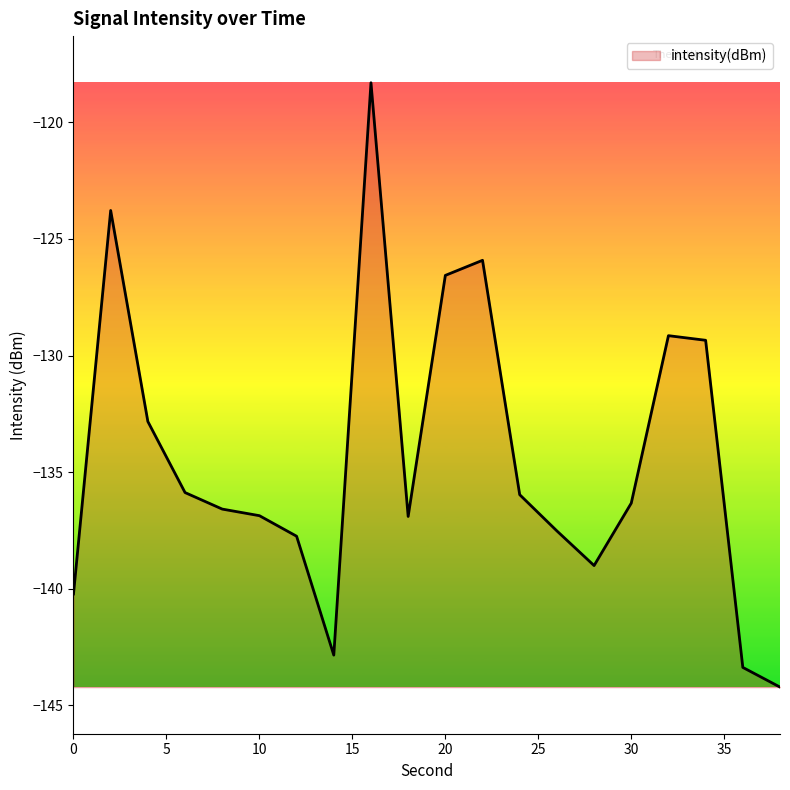

How many interior local peaks (higher than both neighbors) does the data have?

4